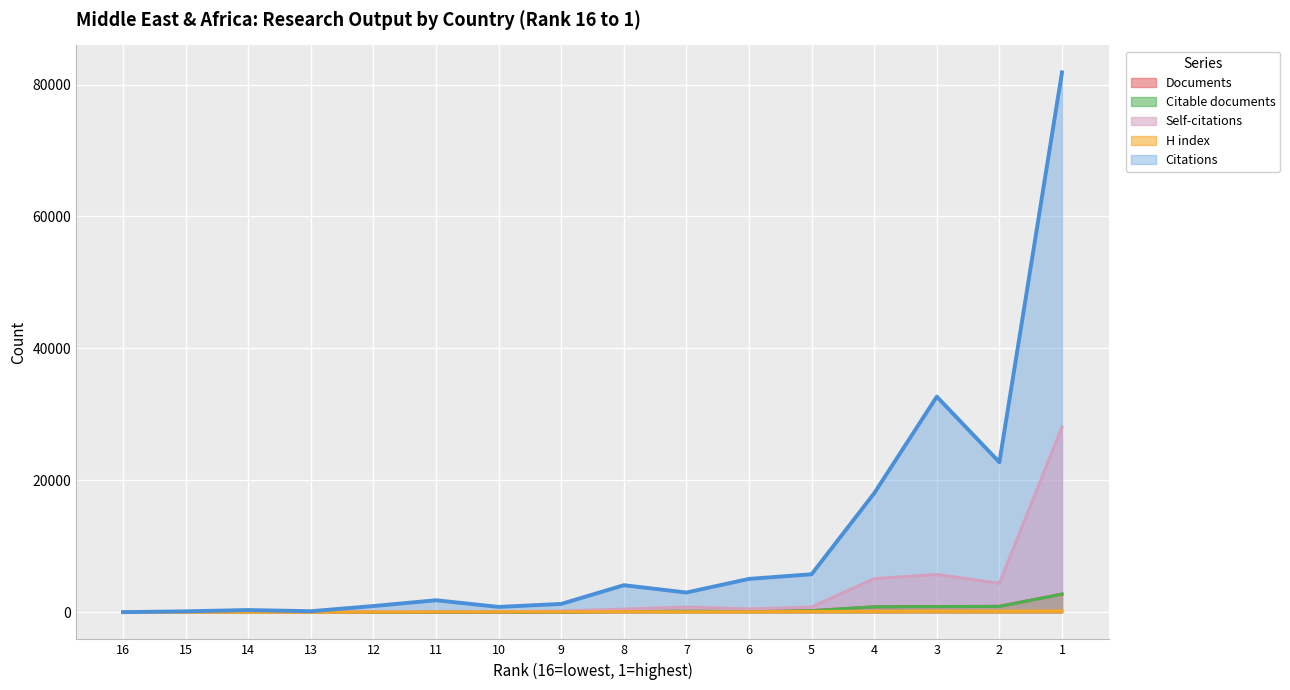

True or false: Documents has a value of 1306 at 4.

False